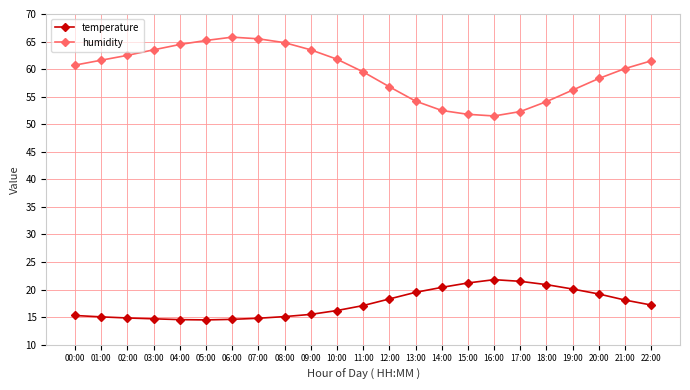

True or false: temperature and humidity cross at least once.

False